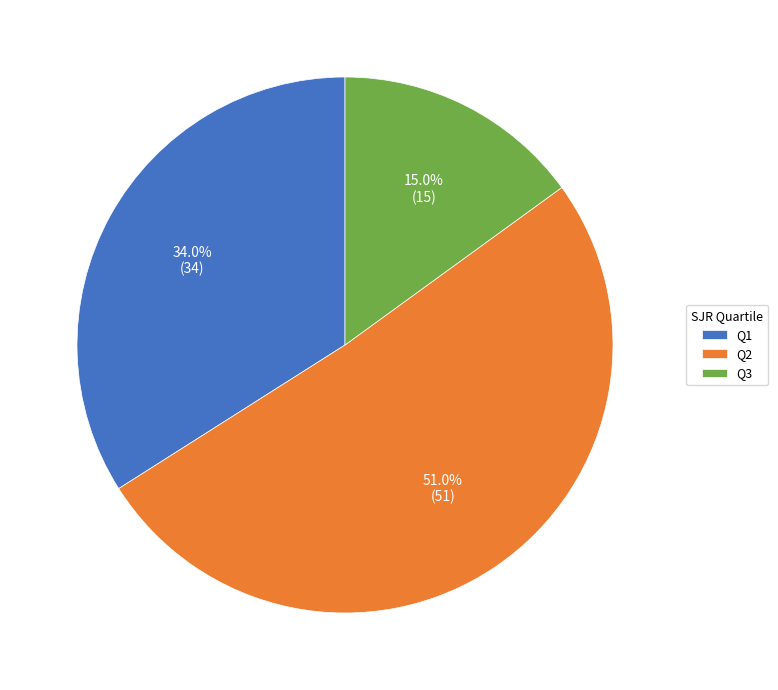

To the nearest percent, what is the difference between the Q1 and Q2 slice percentages?

17%